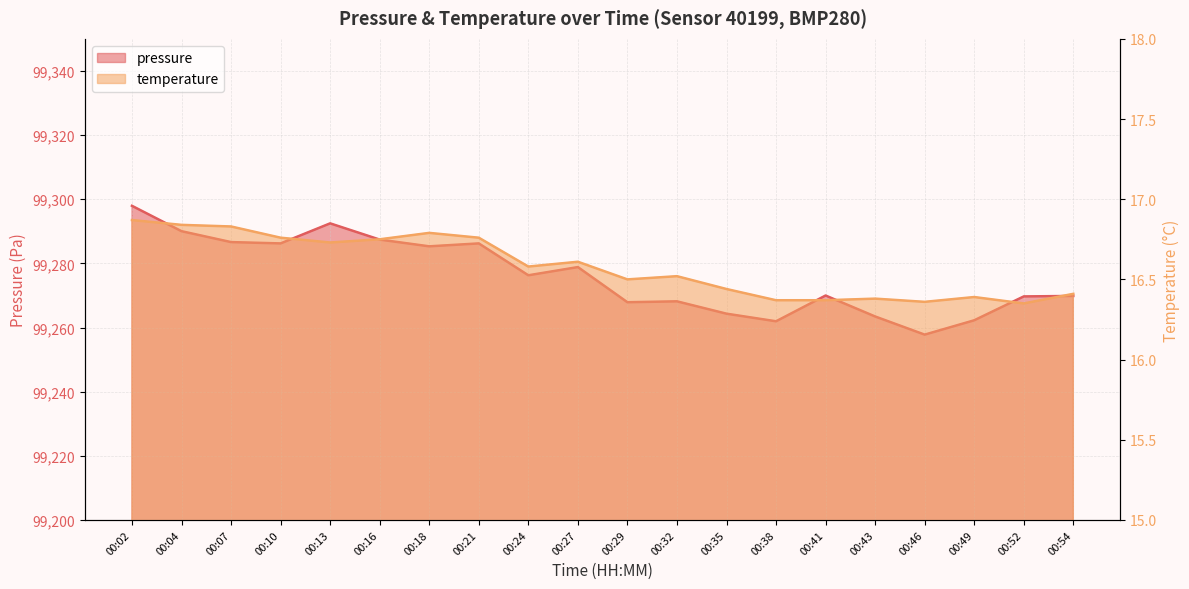

True or false: temperature has more than 1 interior local peaks.

True